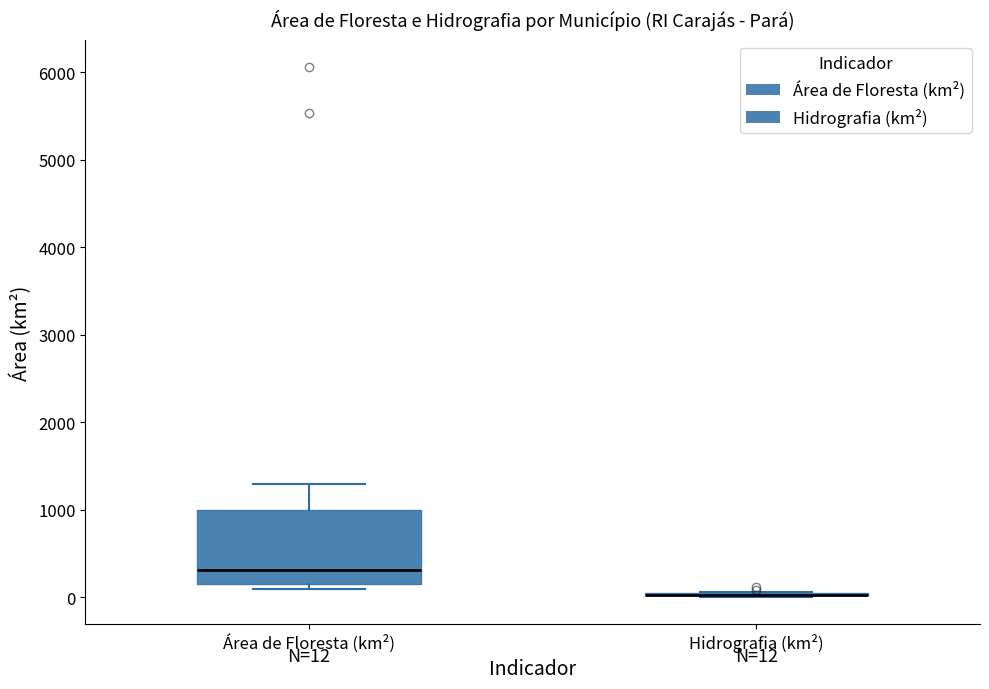

Which box is the tallest, from its lower edge to its upper edge?

Área de Floresta (km²)